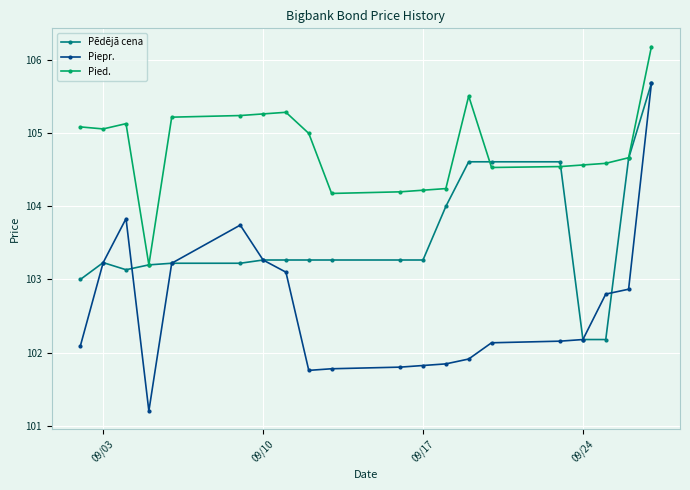

How many series are shown in this chart?

3